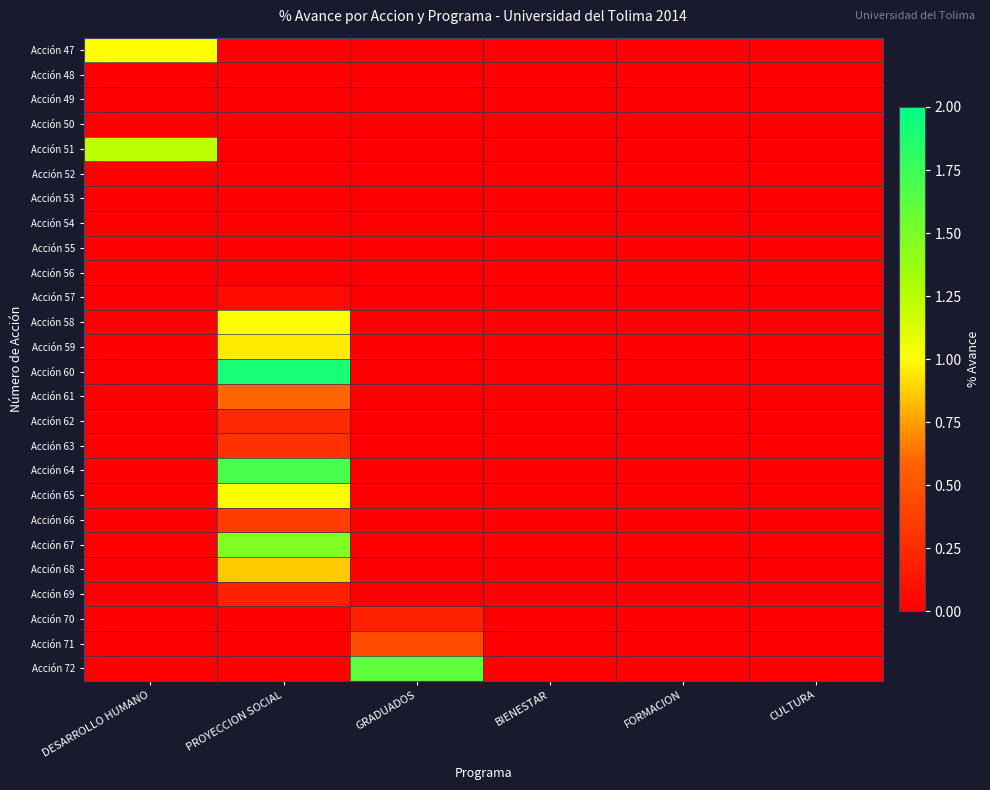

Rank the series by their maximum value, from lowest to highest.

Acción 48, Acción 49, Acción 50, Acción 52, Acción 53, Acción 54, Acción 55, Acción 56, Acción 57, Acción 69, Acción 70, Acción 62, Acción 63, Acción 66, Acción 71, Acción 61, Acción 68, Acción 59, Acción 47, Acción 58, Acción 65, Acción 51, Acción 67, Acción 72, Acción 64, Acción 60